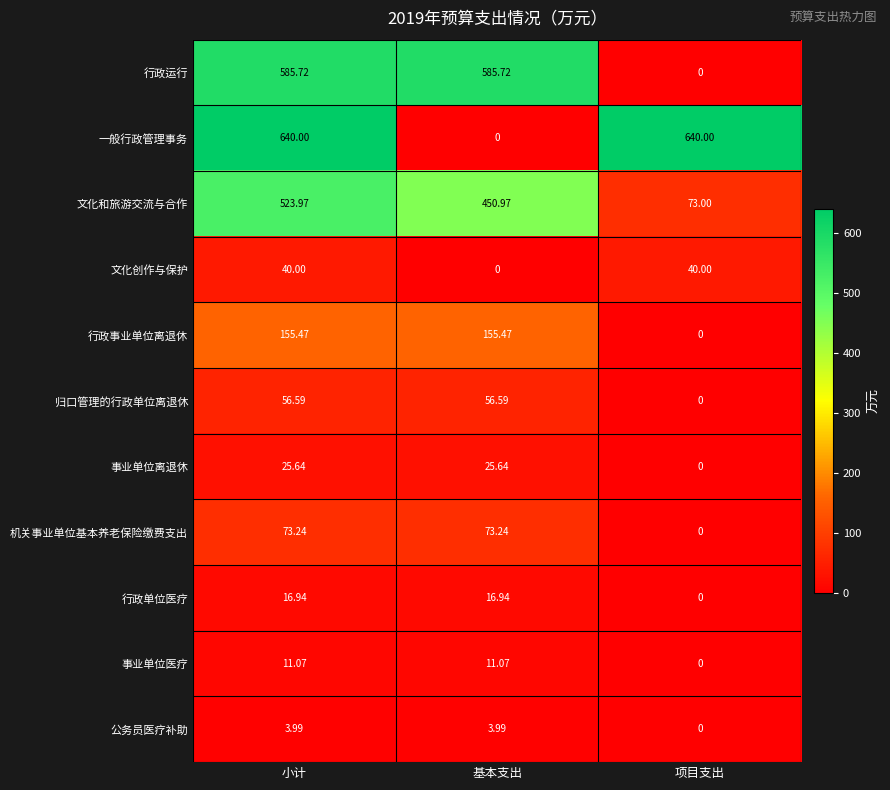

At which label is 事业单位离退休 closest to 12?

项目支出